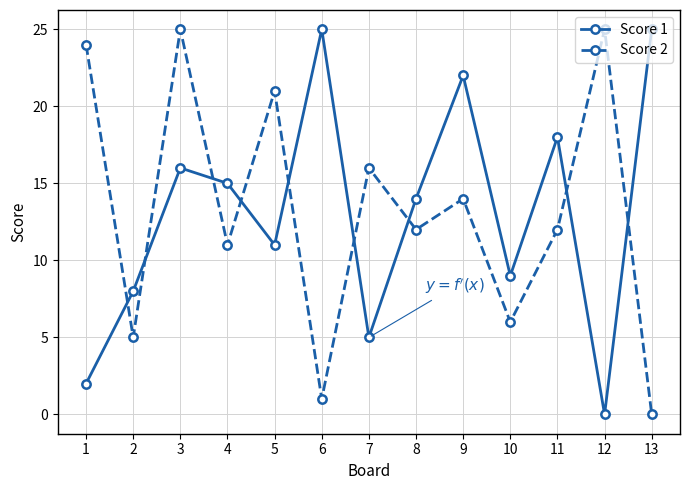

At which category is the sum across all series the highest?

3